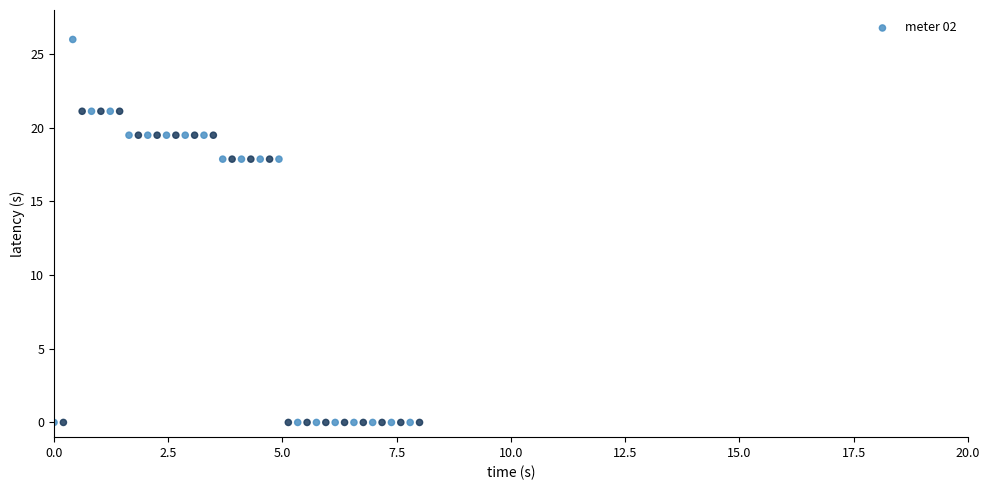

What is the range of X values (max minus min)?

8.0